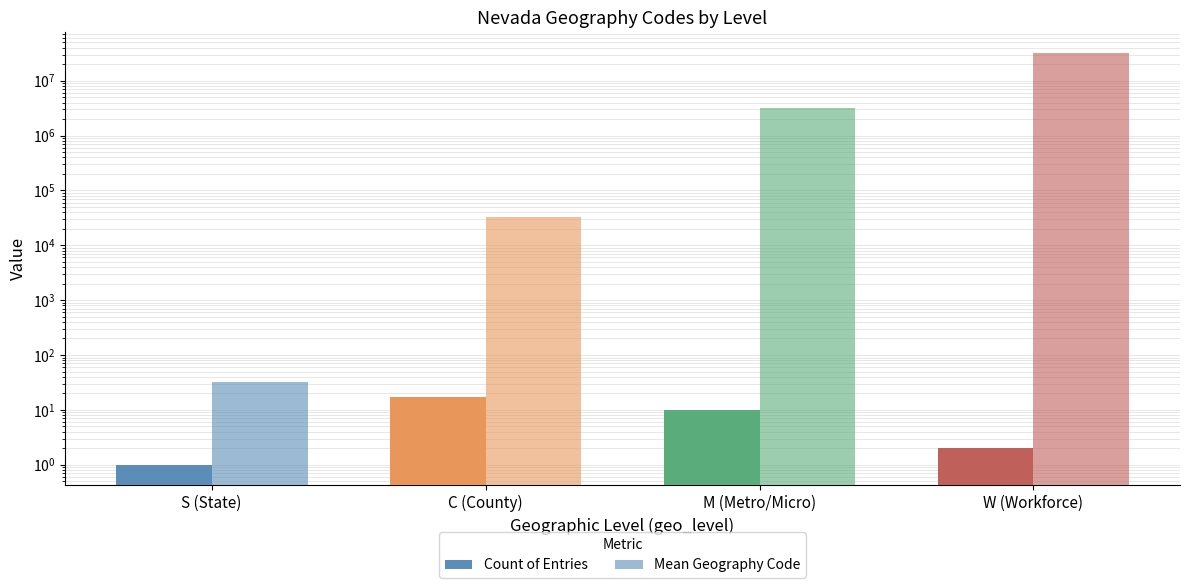

What is the difference between the highest and lowest values at C (County)?

32102